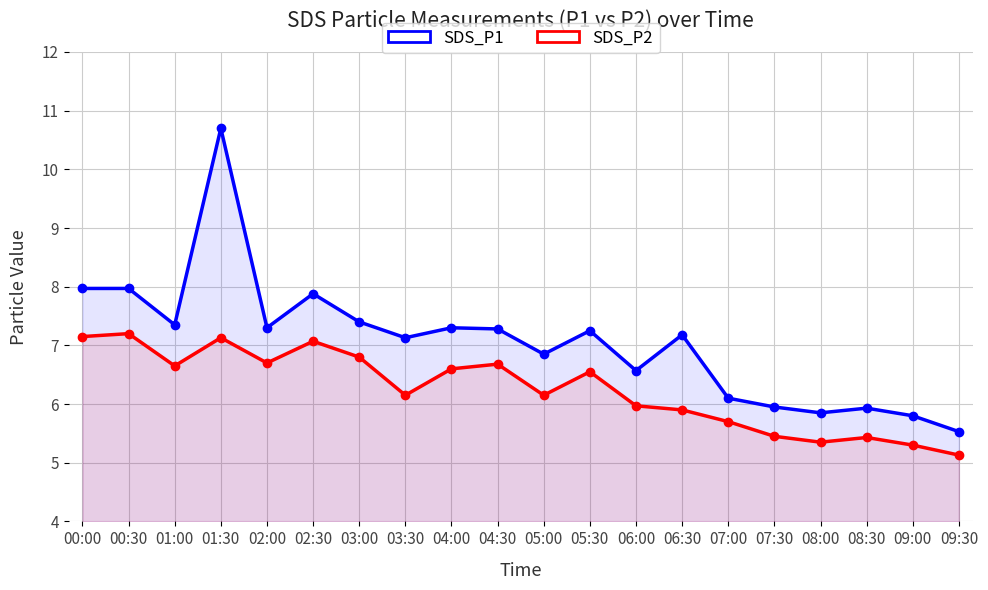

Which series has the largest total across all categories?

SDS_P1